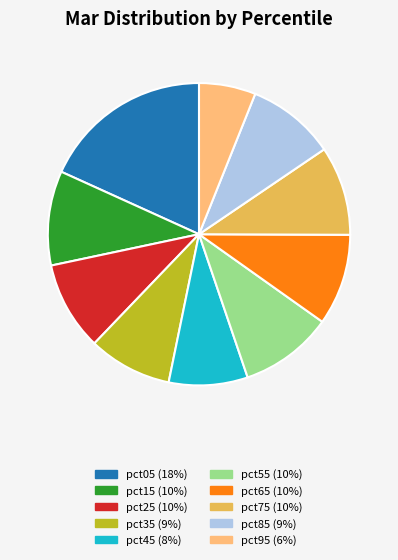

Is it true that pct05 is 18% of the pie?

True